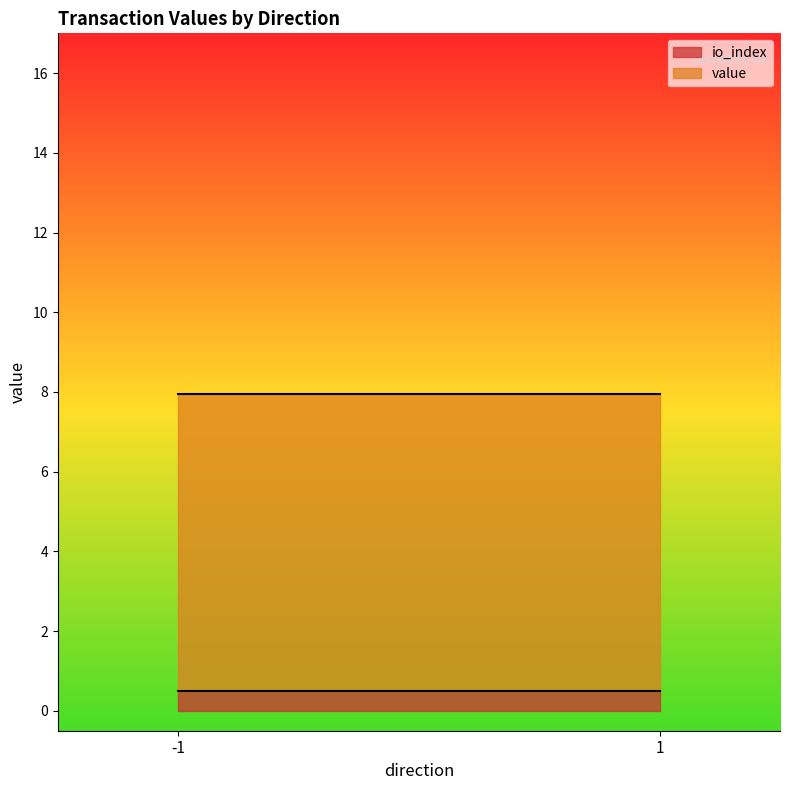

The value series shows 9.7 at 1. True or false?

False